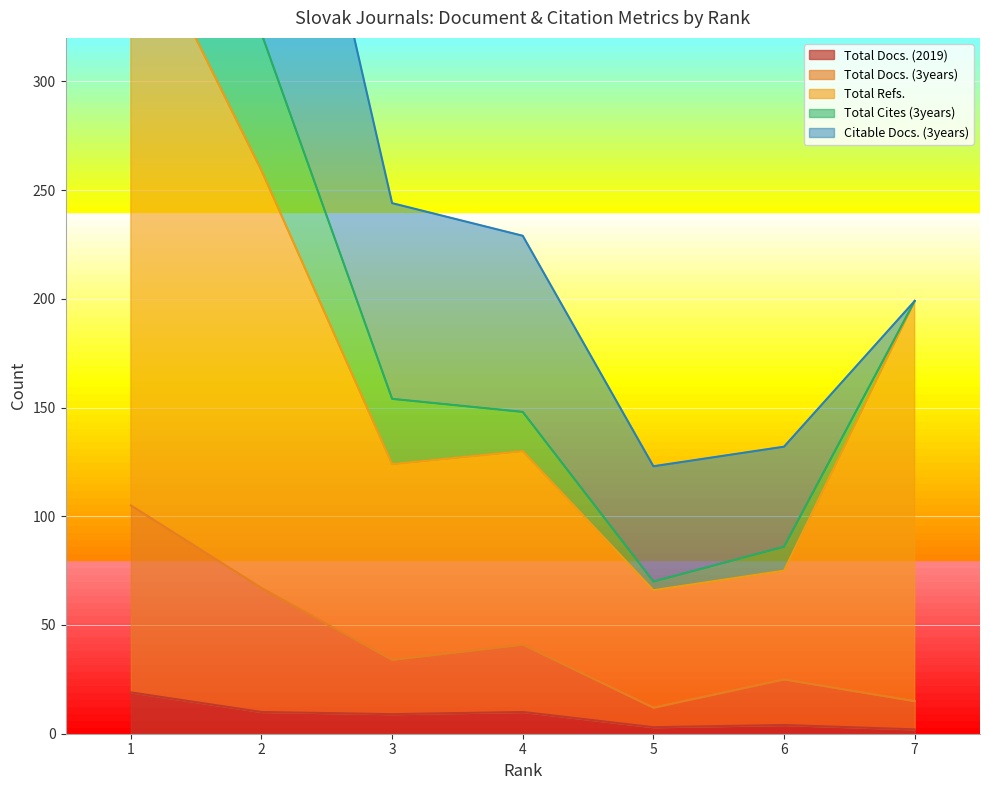

What is the highest value of the Total Docs. (2019) series?

19